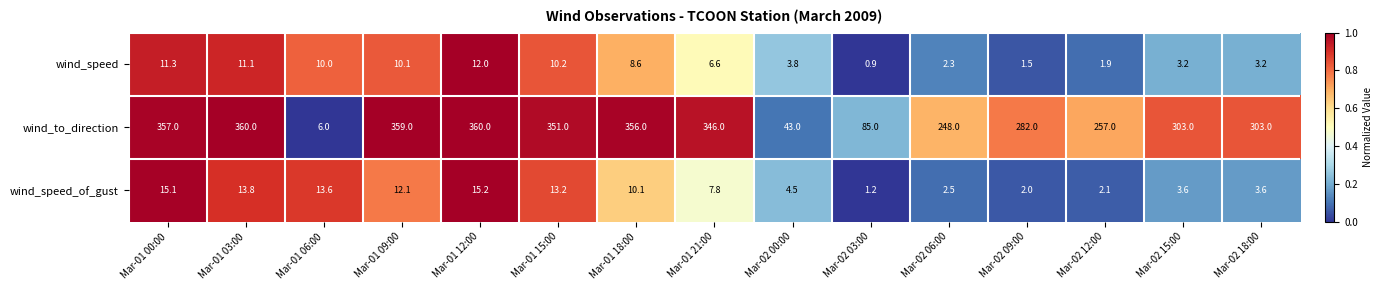

At which label does wind_speed_of_gust reach its peak?

Mar-01 12:00